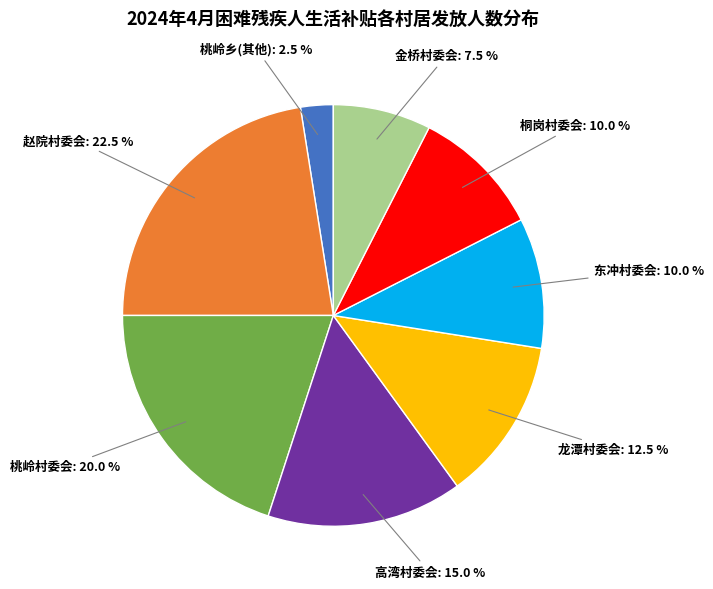

Is there a majority slice in this chart?

No